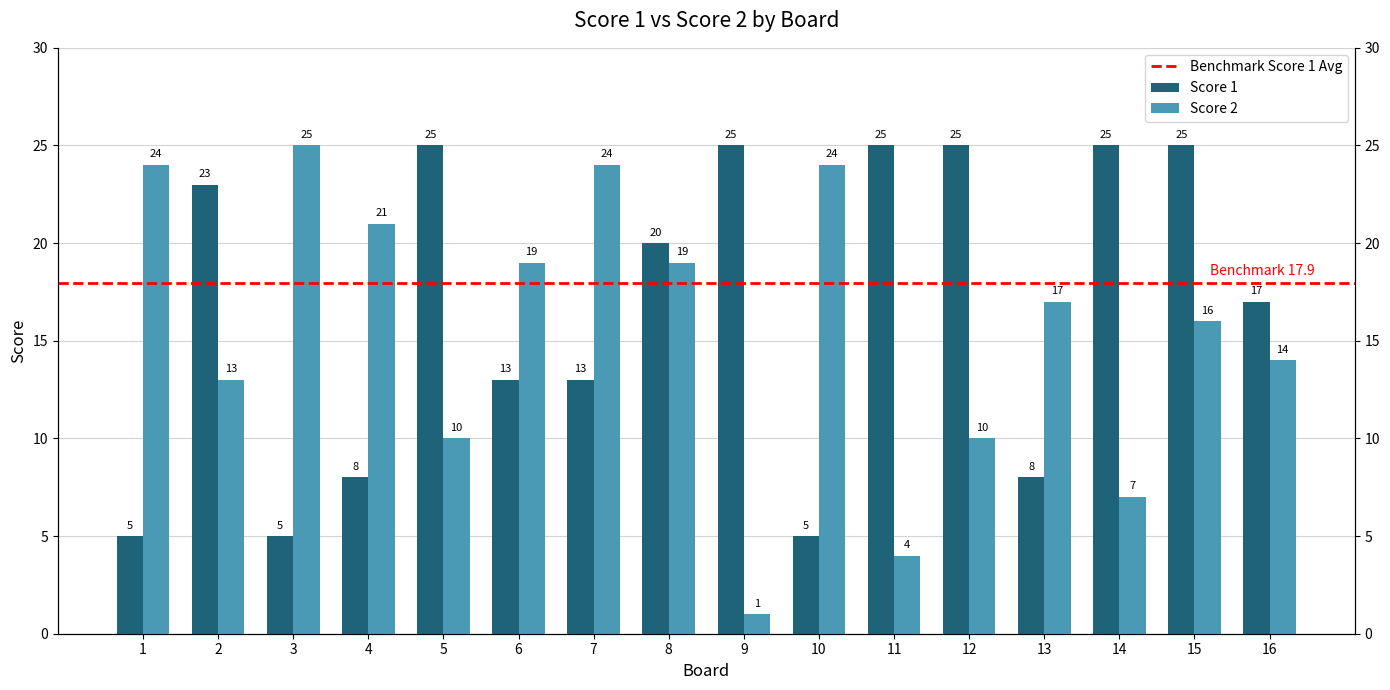

What is the highest value of the Score 2 series?

25